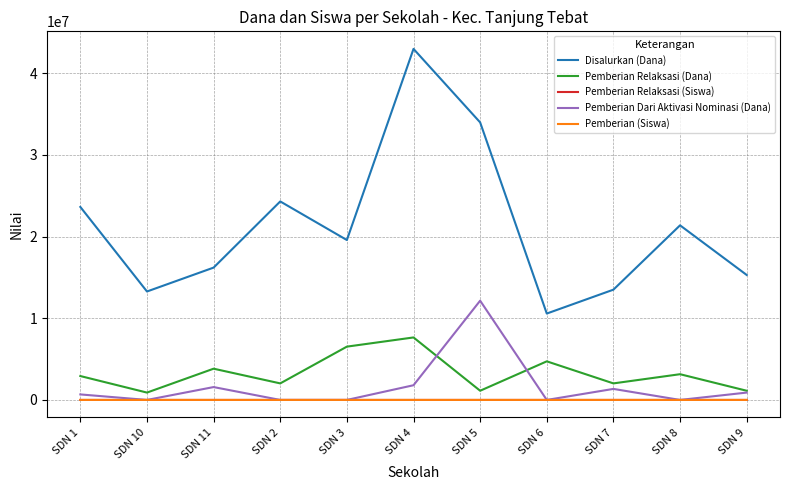

Which series changed the most between SDN 5 and SDN 8?

Disalurkan (Dana)